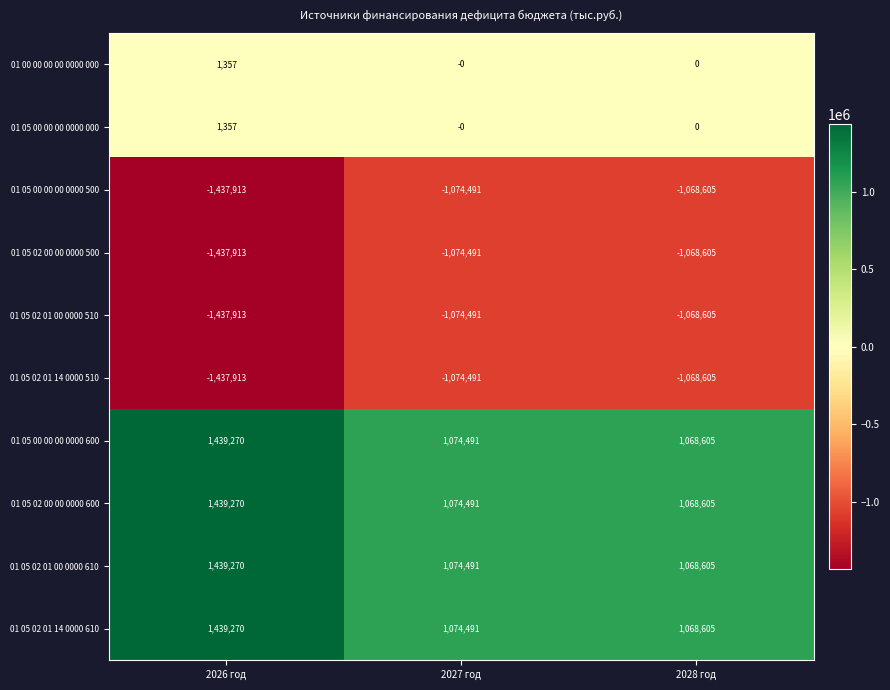

What is the approximate value of 01 05 02 01 14 0000 610 at 2028 год?

1068605